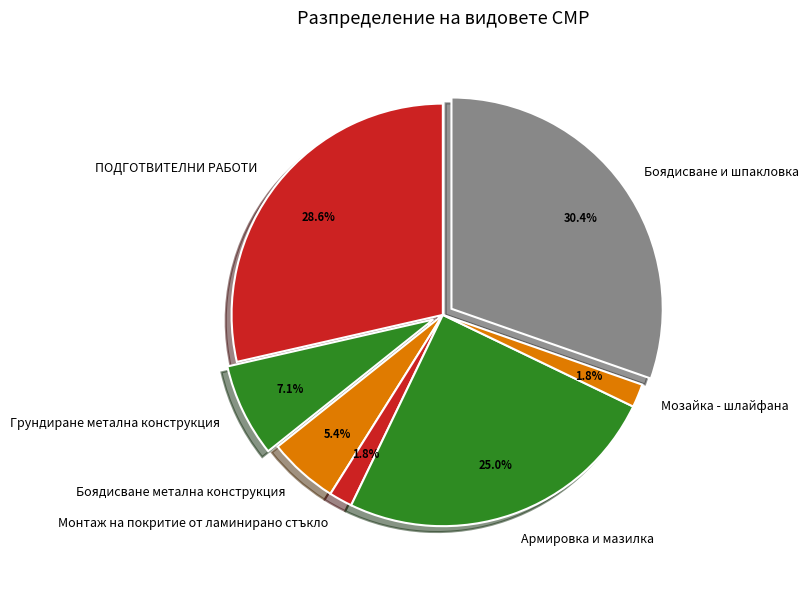

What is the largest slice in the pie chart?

Боядисване и шпакловка